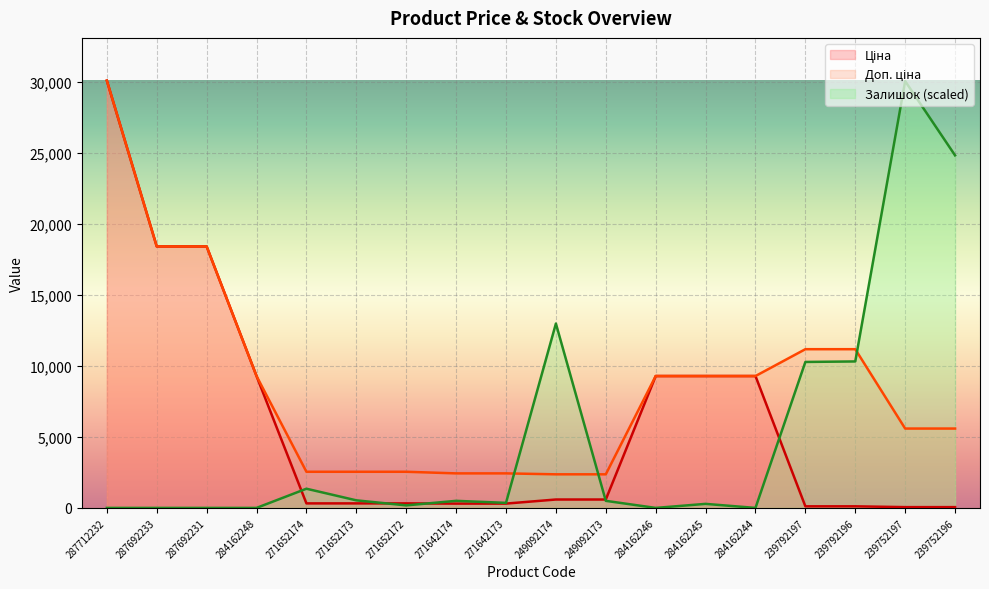

Which has a higher value, 249092174 or 284162244?

284162244